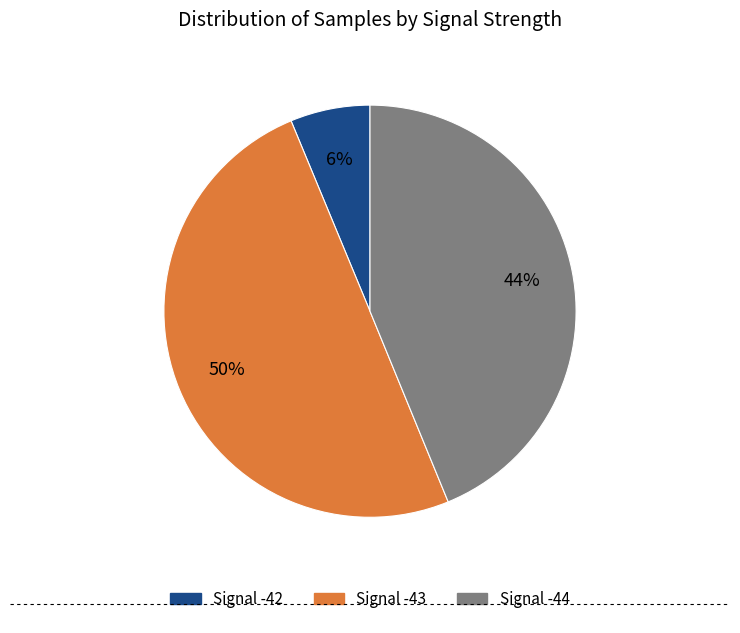

Which has a higher value, Signal -42 or Signal -44?

Signal -44